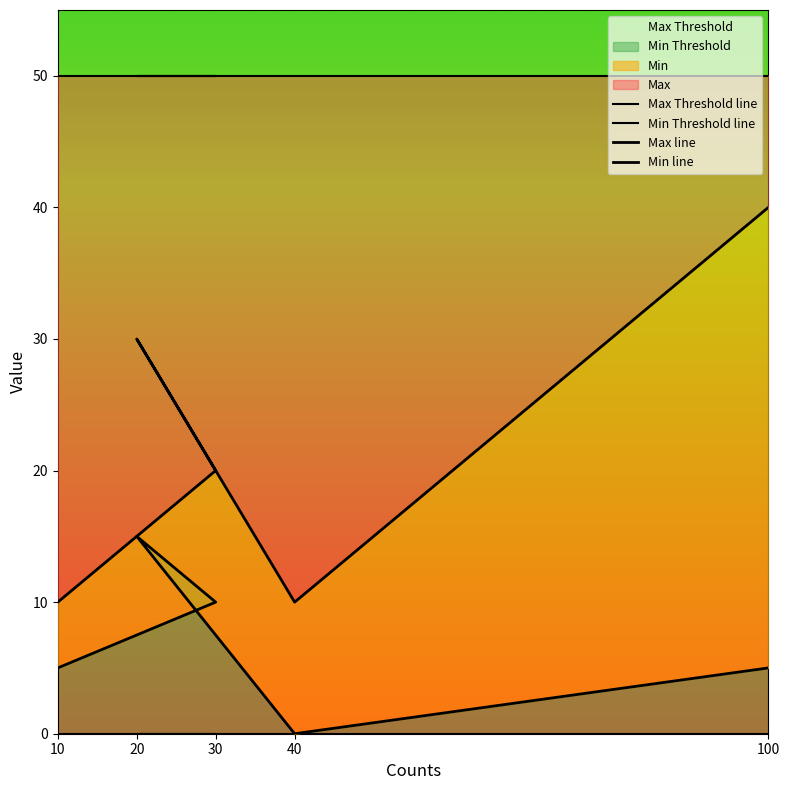

True or false: Max Threshold line has more than 0 points higher than both neighbors.

False